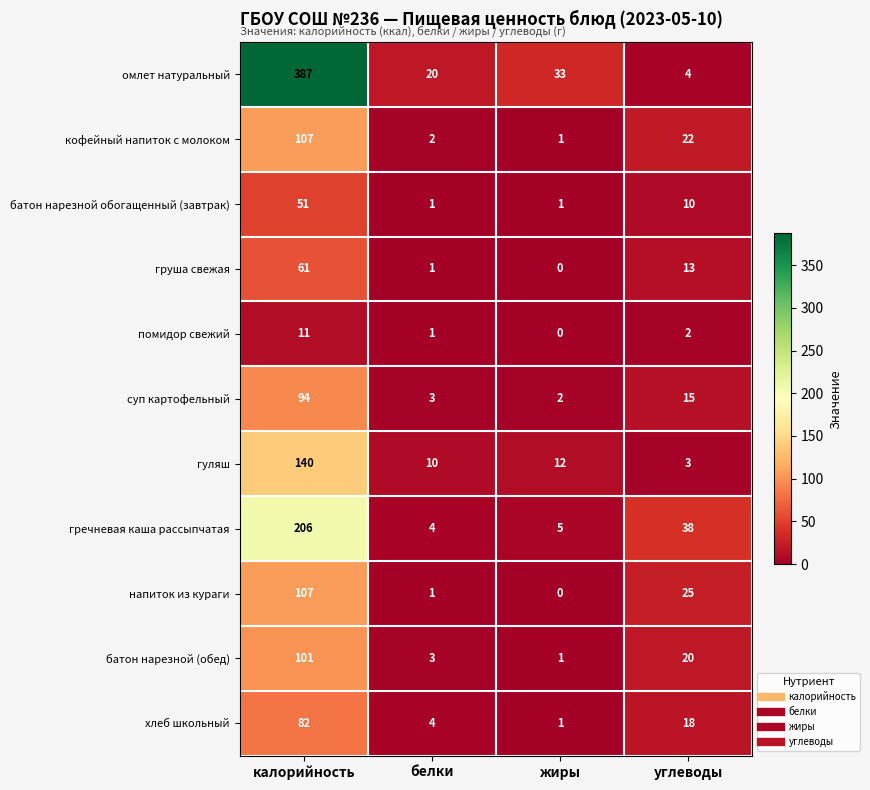

What is the difference between the highest and lowest values at углеводы?

36